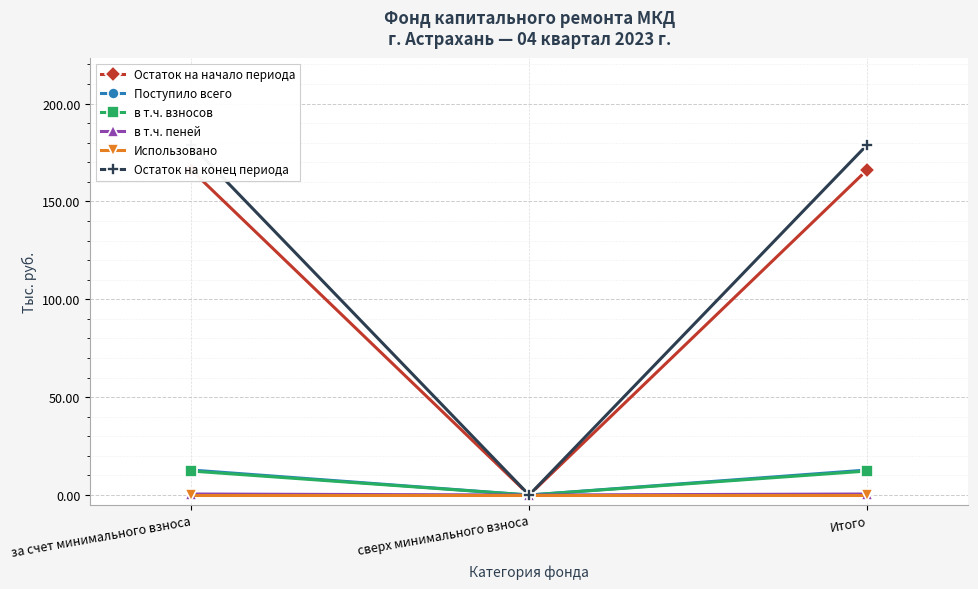

Is it true that в т.ч. взносов equals 12.2 at за счет минимального взноса?

True